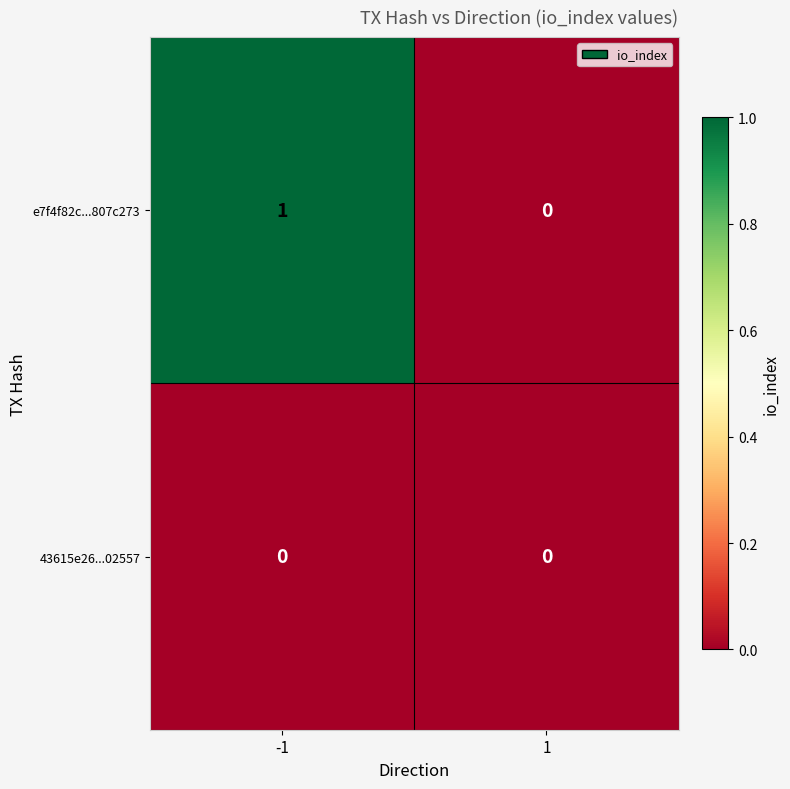

List the series in order of their overall mean, lowest first.

43615e26...02557, e7f4f82c...807c273